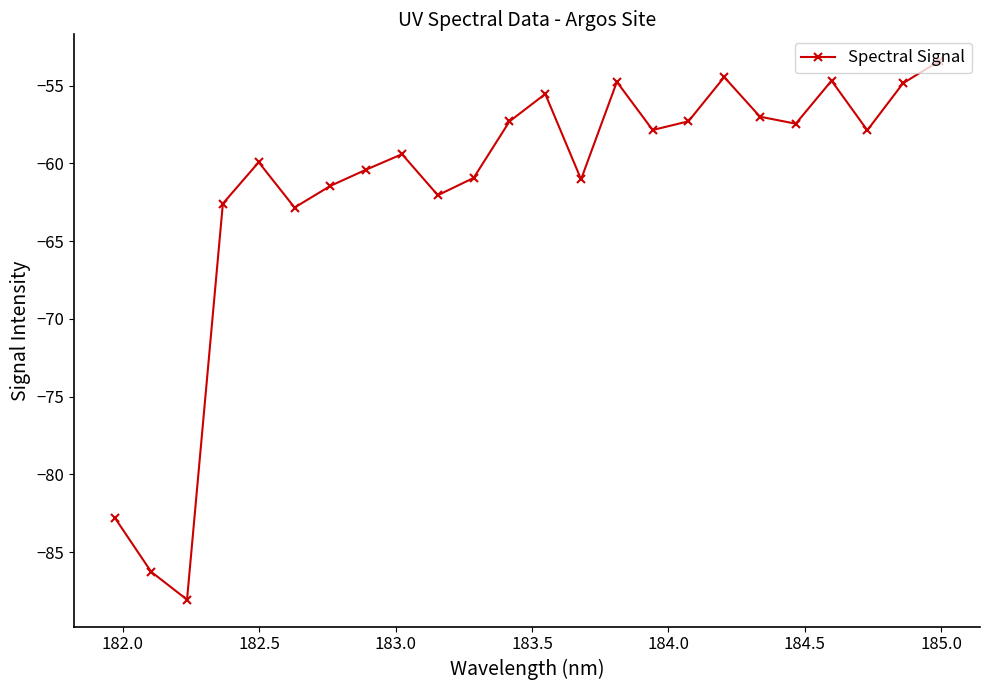

What is the greatest value displayed?

-53.4